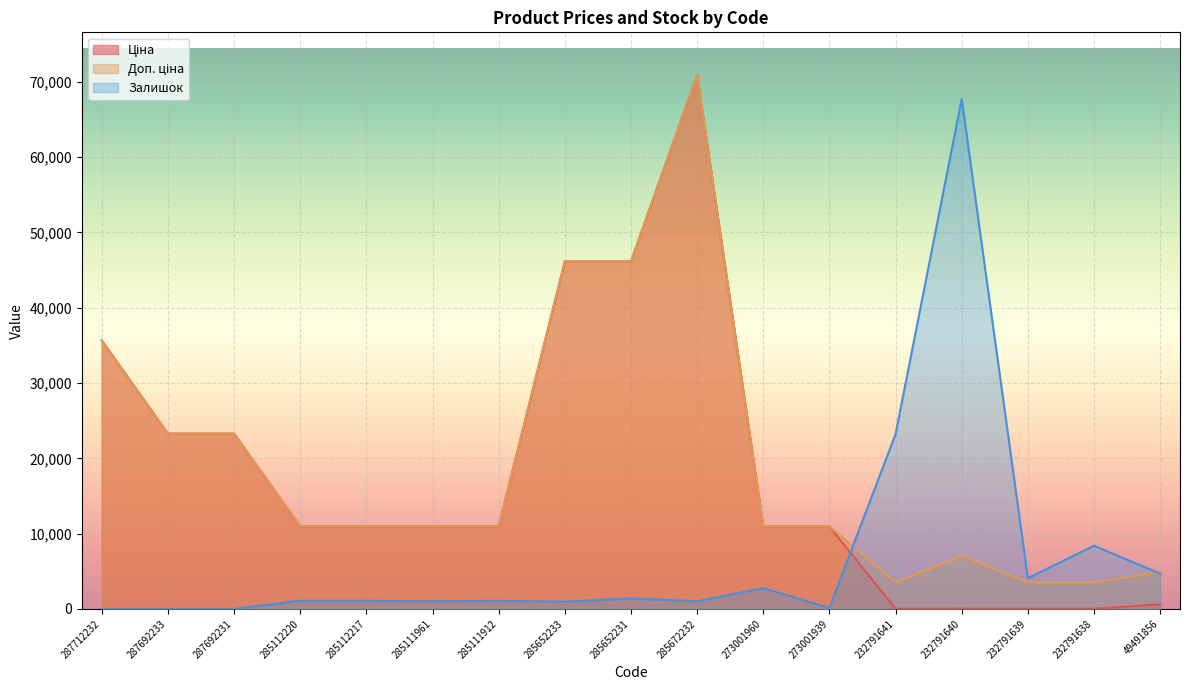

Which category has the highest value in the Ціна series?

285672232